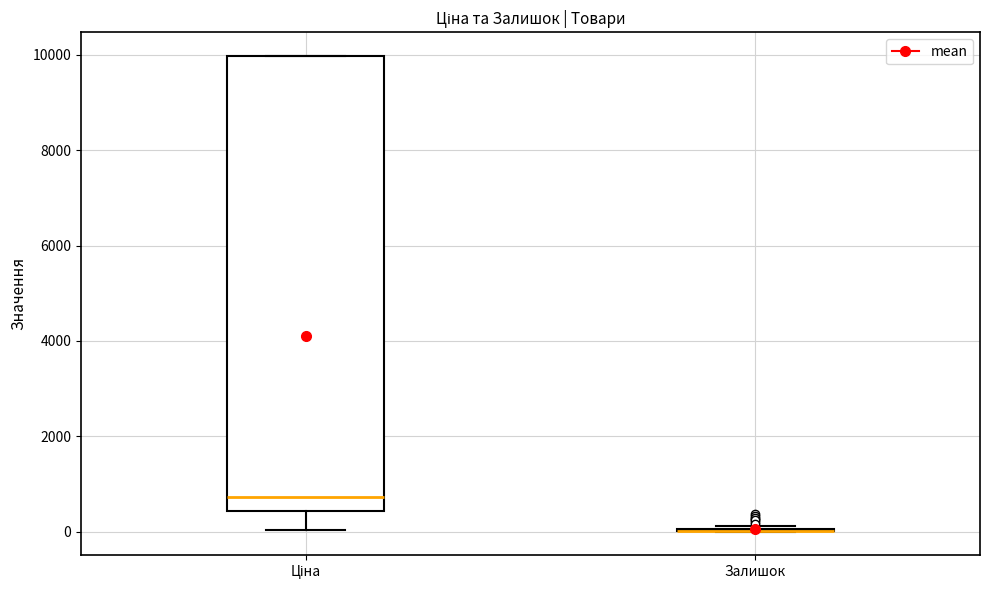

Reading left to right, read every box against the y-axis: the position of its median line, the range the box covers, and the ends of its whiskers. The values are not printed on the chart, so give them approximately, as read against the axis.

Ціна: median 800, box 400 to 10000, whiskers 0 to 10000
Залишок: box collapsed to a line at 0, whiskers 0 to 200